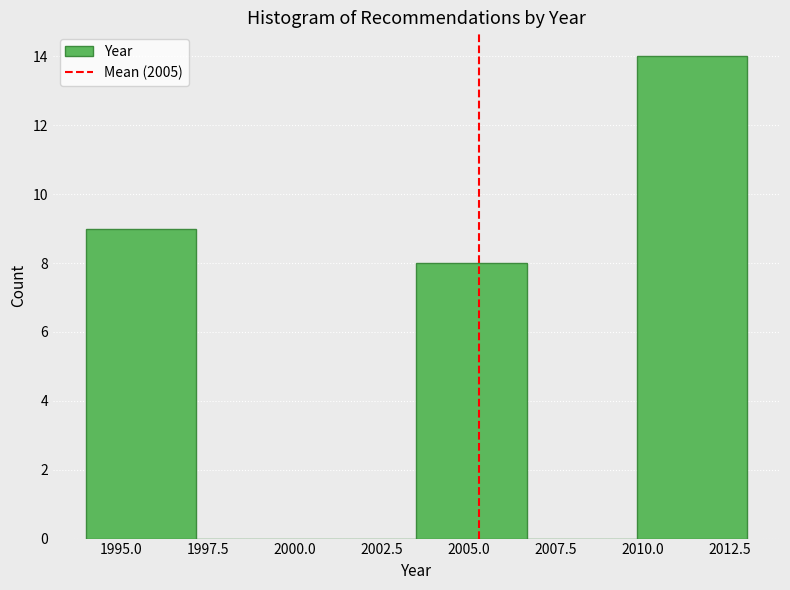

Reading left to right, transcribe this chart: for each bar, give the range it covers on the x-axis and its height. Neither the bar edges nor the heights are printed on the chart, so give them approximately, as read against the axes.

1994.0 to 1997.0: 9
1997.0 to 2000.5: 0
2000.5 to 2003.5: 0
2003.5 to 2006.5: 8
2006.5 to 2010.0: 0
2010.0 to 2013.0: 14